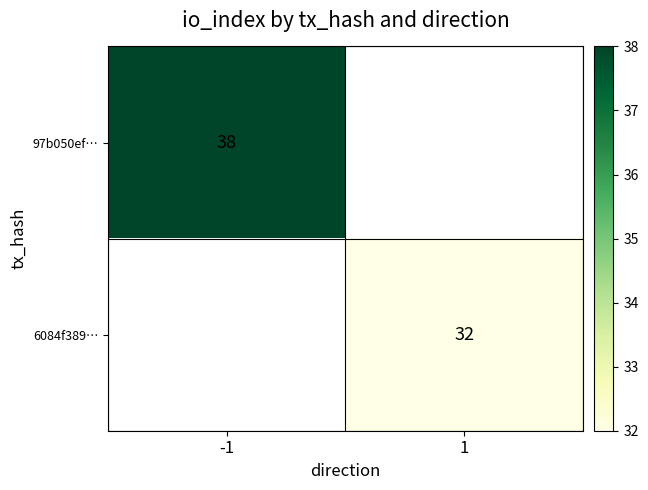

Is the value of 6084f389… at 1 greater than the value of 97b050ef… at -1?

No